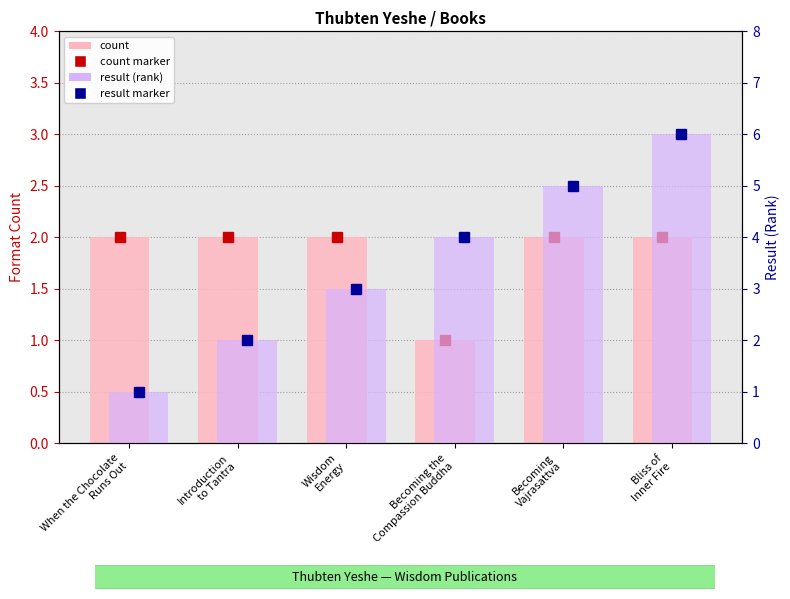

How many data points in count are less than 2?

1